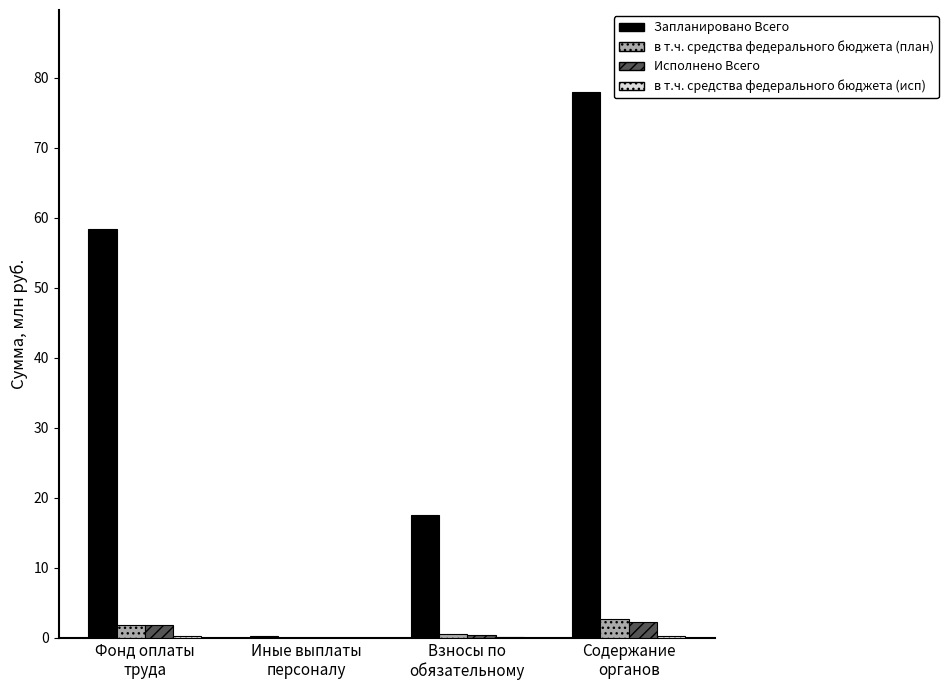

Between Фонд оплаты
труда and Взносы по
обязательному, which series saw the biggest shift?

Запланировано Всего